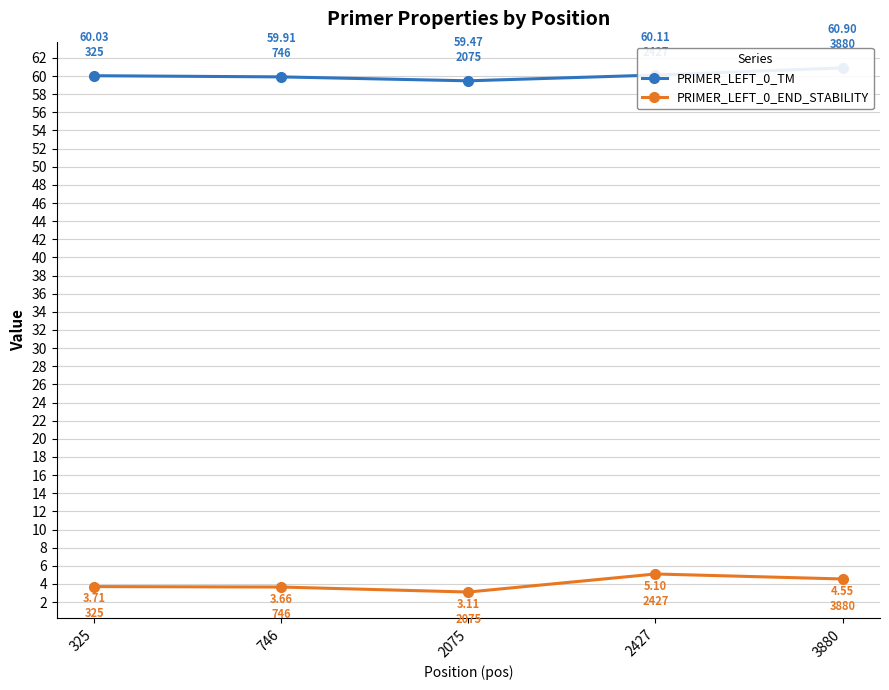

What is the total value across all series at 746?

63.6